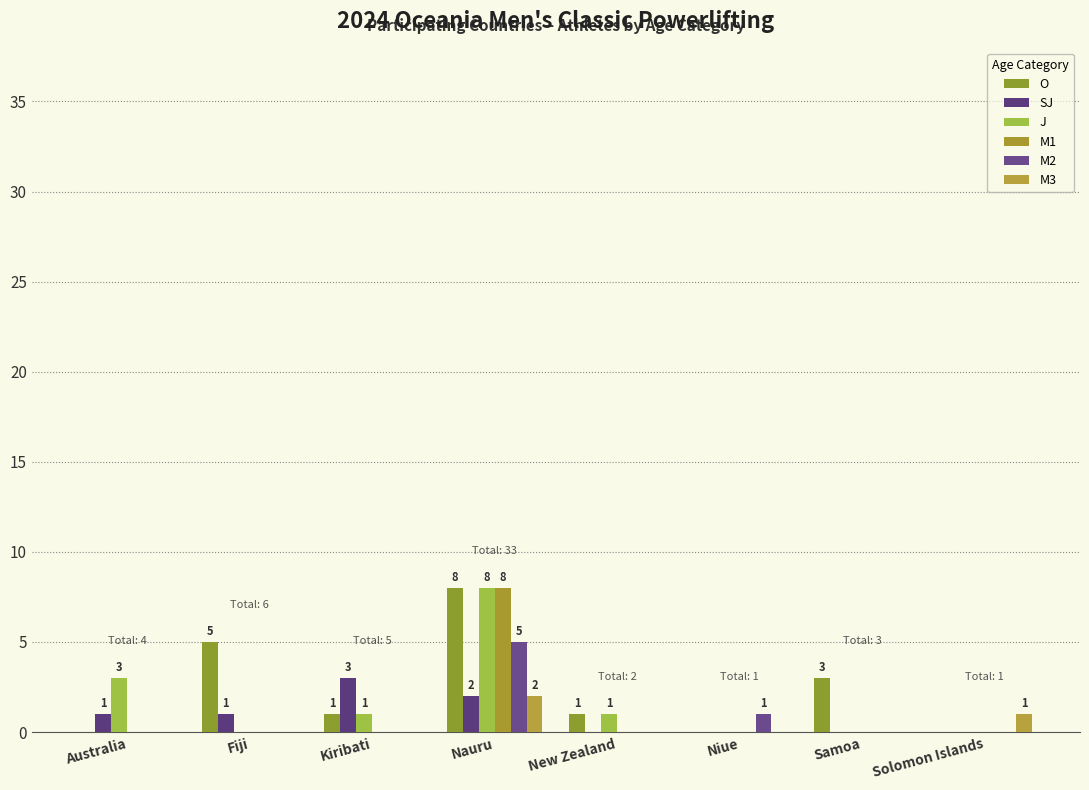

What is the difference between the highest and lowest values at Australia?

3